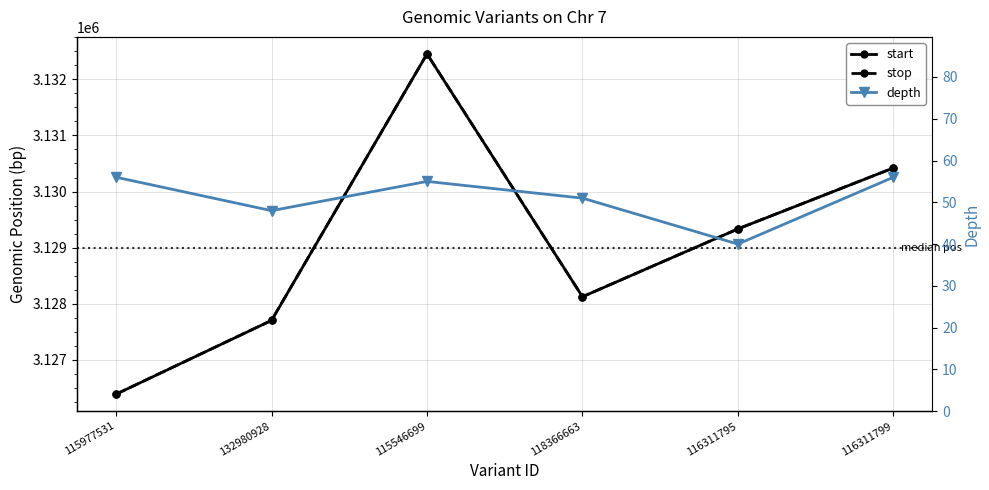

True or false: depth and start cross at least once.

False